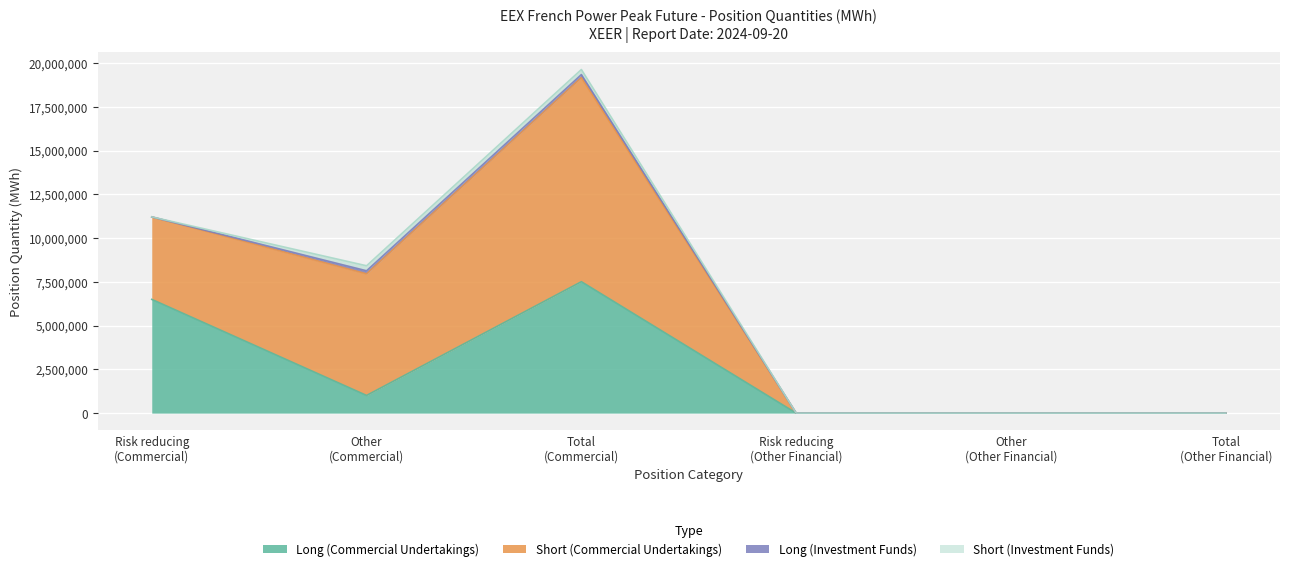

What is the label of the 3rd point from the right?

Risk reducing
(Other Financial)